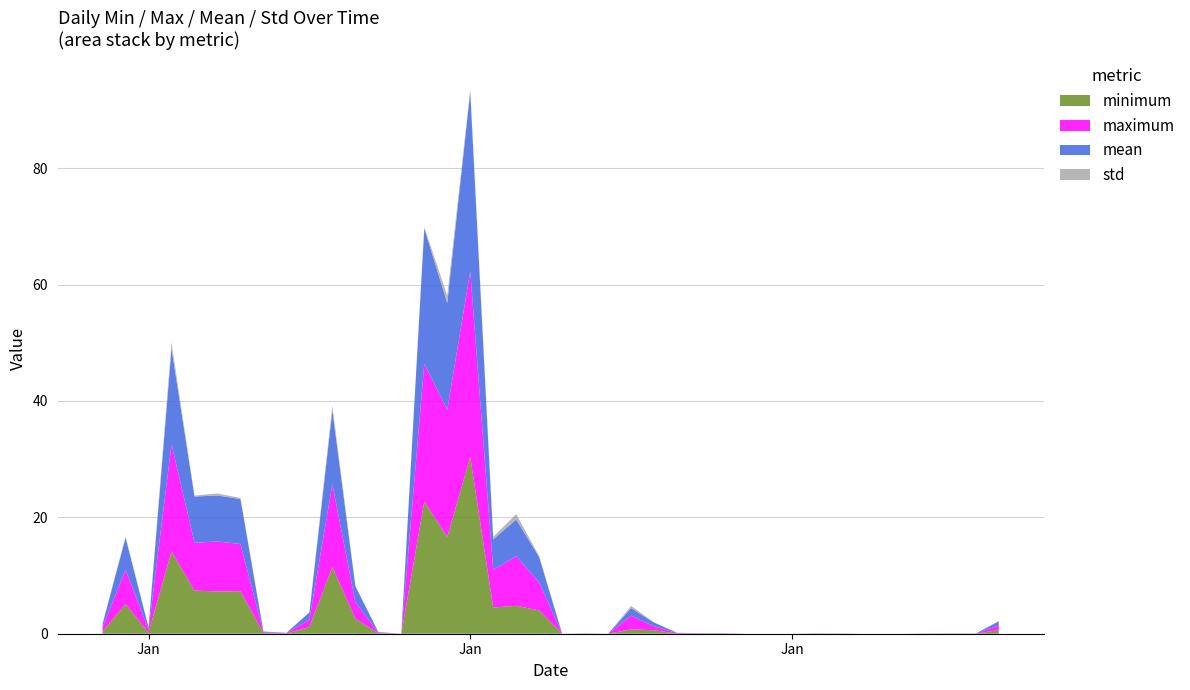

Reading left to right, what are all the values shown in this chart?

minimum: 2023-12-30=0.4	2023-12-31=5.1	2024-01-01=0.2	2024-01-02=14.1	2024-01-03=7.4	2024-01-04=7.3	2024-01-05=7.3	2024-01-06=0.1	2024-01-07=0.0	2024-01-08=1.2	2024-01-09=11.5	2024-01-10=2.6	2024-01-11=0.1	2024-01-12=0.0	2024-01-13=22.7	2024-01-14=16.6	2024-01-15=30.4	2024-01-16=4.5	2024-01-17=4.8	2024-01-18=4.0	2024-01-19=0.0	2024-01-20=0.0	2024-01-21=0.0	2024-01-22=0.7	2024-01-23=0.6	2024-01-24=0.0	2024-01-25=0.0	2024-01-26=0.0	2024-01-27=0.0	2024-01-28=0.0	2024-01-29=0.0	2024-01-30=0.0	2024-01-31=0.0	2024-02-01=0.0	2024-02-02=0.0	2024-02-03=0.0	2024-02-04=0.0	2024-02-05=0.0	2024-02-06=0.0	2024-02-07=0.6
maximum: 2023-12-30=0.8	2023-12-31=5.9	2024-01-01=0.5	2024-01-02=18.4	2024-01-03=8.2	2024-01-04=8.6	2024-01-05=8.1	2024-01-06=0.1	2024-01-07=0.1	2024-01-08=1.3	2024-01-09=14.2	2024-01-10=2.8	2024-01-11=0.1	2024-01-12=0.0	2024-01-13=23.7	2024-01-14=21.8	2024-01-15=31.9	2024-01-16=6.5	2024-01-17=8.5	2024-01-18=4.8	2024-01-19=0.0	2024-01-20=0.0	2024-01-21=0.0	2024-01-22=2.4	2024-01-23=0.7	2024-01-24=0.1	2024-01-25=0.1	2024-01-26=0.0	2024-01-27=0.0	2024-01-28=0.0	2024-01-29=0.0	2024-01-30=0.0	2024-01-31=0.0	2024-02-01=0.0	2024-02-02=0.0	2024-02-03=0.0	2024-02-04=0.0	2024-02-05=0.0	2024-02-06=0.0	2024-02-07=0.8
mean: 2023-12-30=0.5	2023-12-31=5.5	2024-01-01=0.4	2024-01-02=16.5	2024-01-03=7.9	2024-01-04=7.9	2024-01-05=7.7	2024-01-06=0.1	2024-01-07=0.0	2024-01-08=1.2	2024-01-09=12.7	2024-01-10=2.7	2024-01-11=0.1	2024-01-12=0.0	2024-01-13=23.2	2024-01-14=18.4	2024-01-15=30.8	2024-01-16=5.2	2024-01-17=6.3	2024-01-18=4.4	2024-01-19=0.0	2024-01-20=0.0	2024-01-21=0.0	2024-01-22=1.3	2024-01-23=0.6	2024-01-24=0.1	2024-01-25=0.0	2024-01-26=0.0	2024-01-27=0.0	2024-01-28=0.0	2024-01-29=0.0	2024-01-30=0.0	2024-01-31=0.0	2024-02-01=0.0	2024-02-02=0.0	2024-02-03=0.0	2024-02-04=0.0	2024-02-05=0.0	2024-02-06=0.0	2024-02-07=0.7
std: 2023-12-30=0.1	2023-12-31=0.2	2024-01-01=0.1	2024-01-02=1.0	2024-01-03=0.2	2024-01-04=0.3	2024-01-05=0.2	2024-01-06=0.0	2024-01-07=0.0	2024-01-08=0.0	2024-01-09=0.8	2024-01-10=0.1	2024-01-11=0.0	2024-01-12=0.0	2024-01-13=0.2	2024-01-14=1.3	2024-01-15=0.4	2024-01-16=0.4	2024-01-17=0.9	2024-01-18=0.2	2024-01-19=0.0	2024-01-20=0.0	2024-01-21=0.0	2024-01-22=0.4	2024-01-23=0.0	2024-01-24=0.0	2024-01-25=0.0	2024-01-26=0.0	2024-01-27=0.0	2024-01-28=0.0	2024-01-29=0.0	2024-01-30=0.0	2024-01-31=0.0	2024-02-01=0.0	2024-02-02=0.0	2024-02-03=0.0	2024-02-04=0.0	2024-02-05=0.0	2024-02-06=0.0	2024-02-07=0.0